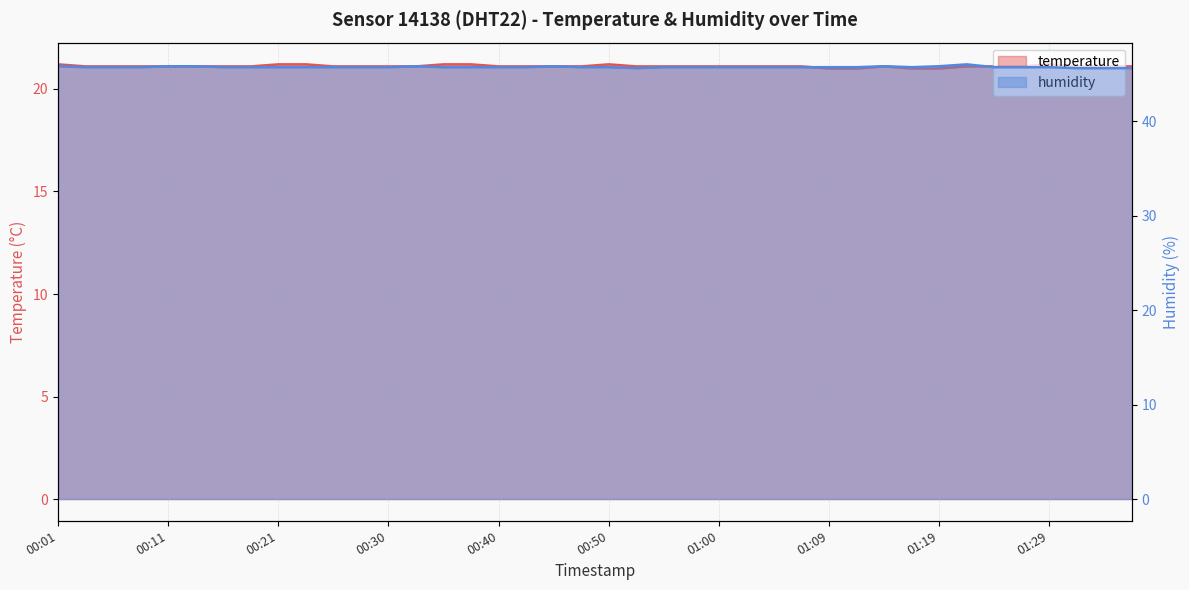

Where is the first local minimum for humidity?

00:52